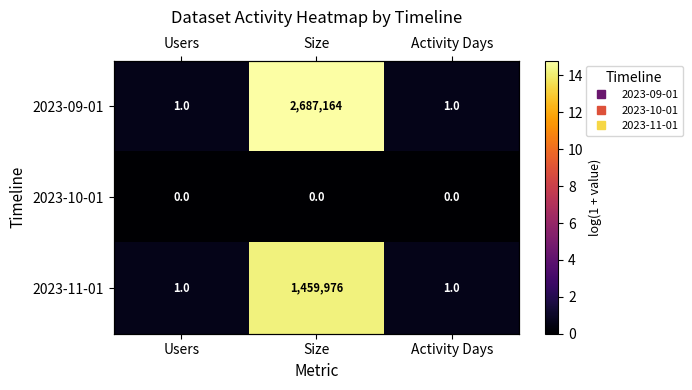

Which has a higher value, Users or Activity Days?

Users